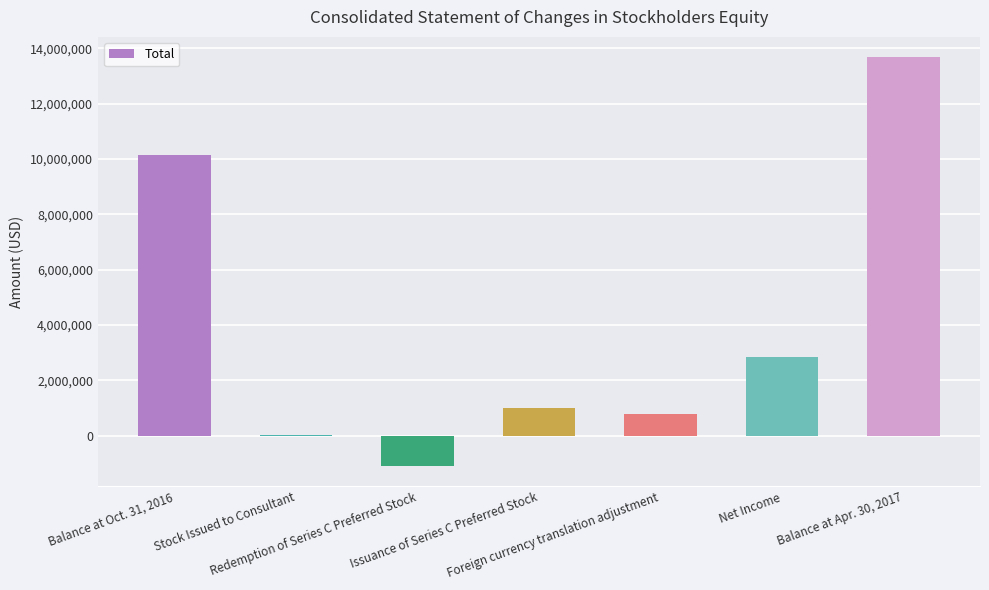

What is the change in value from Balance at Oct. 31, 2016 to Balance at Apr. 30, 2017?

+3525313